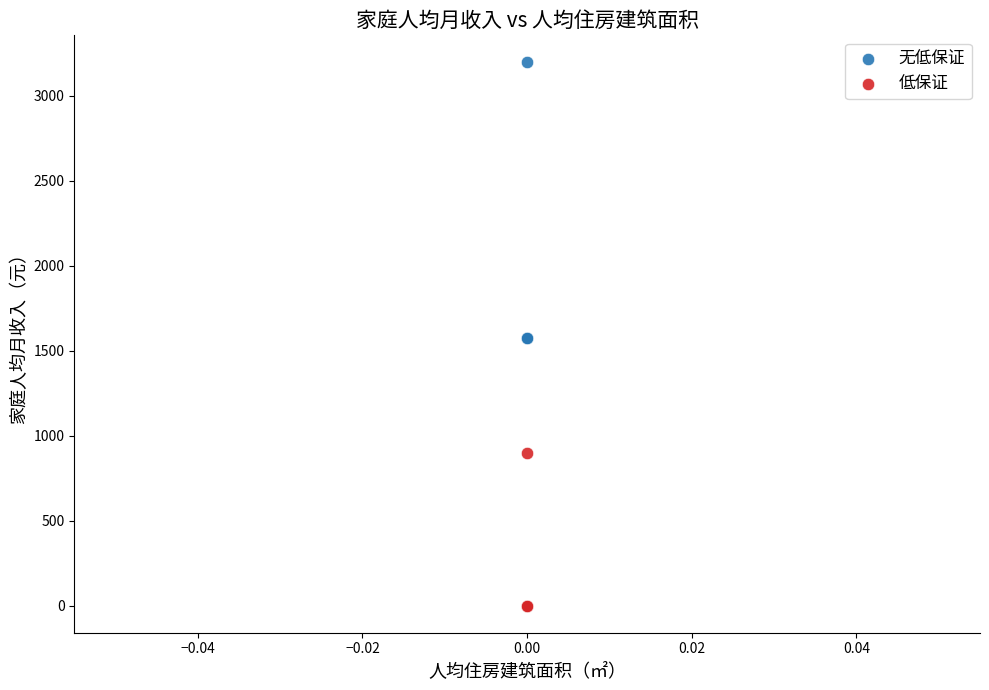

What are all the series names shown in the legend?

无低保证, 低保证